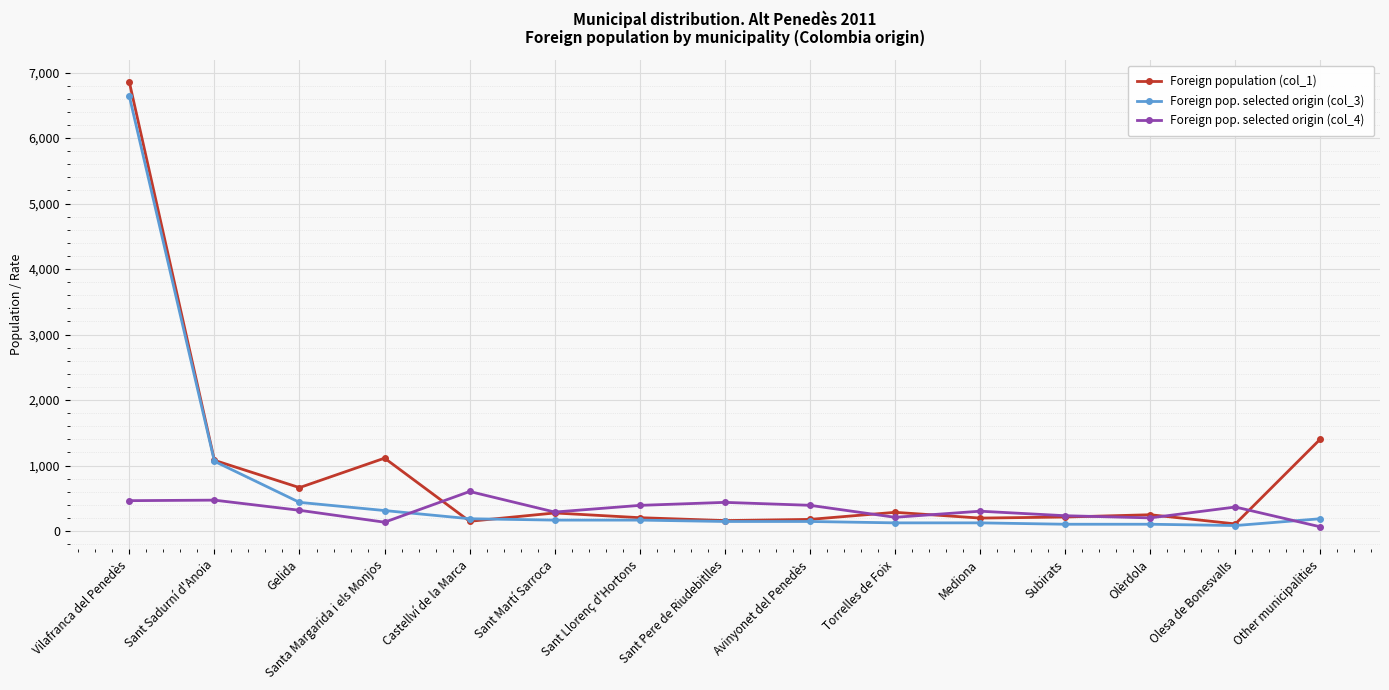

What is the difference between the highest and lowest values at Vilafranca del Penedès?

6391